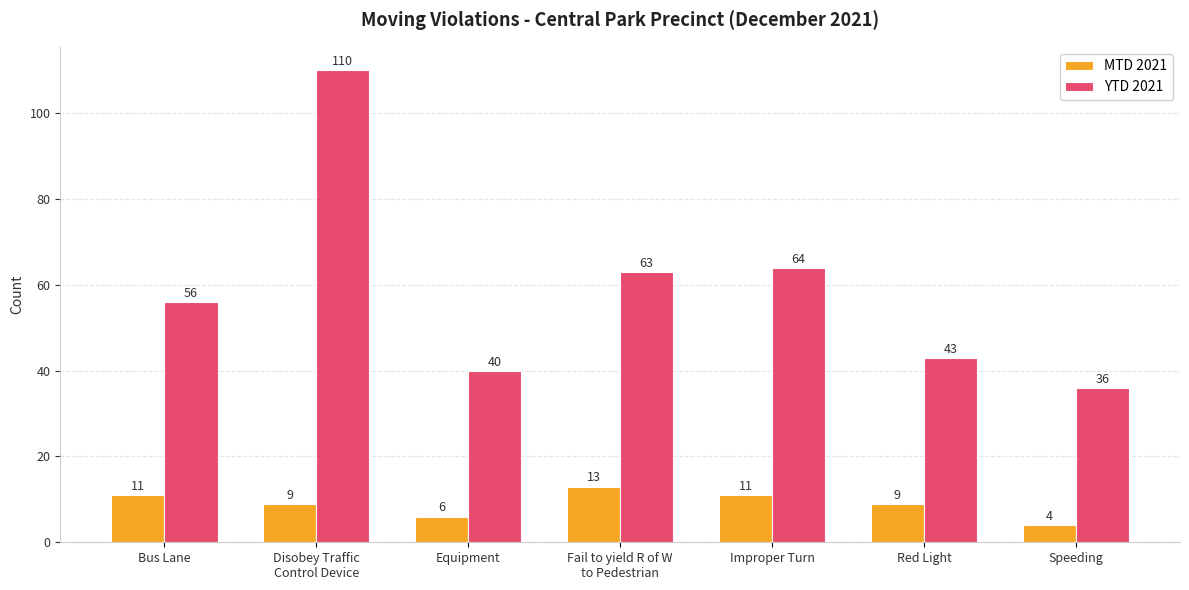

What is the difference between the maximum and minimum values in the YTD 2021 series?

74